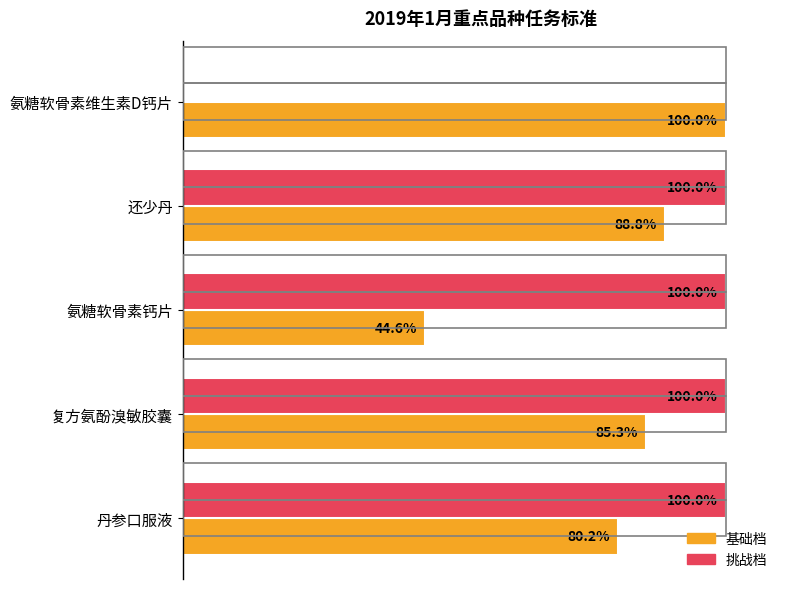

Where is 基础档 nearest to the value 72?

丹参口服液